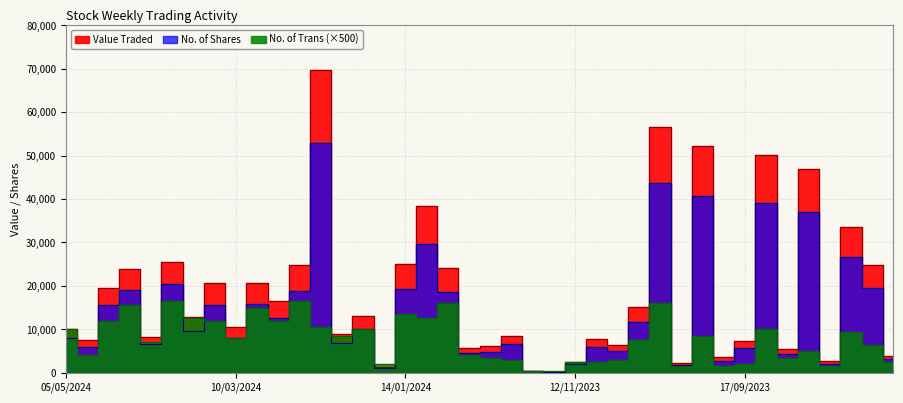

Is this an area chart (filled region under the line)?

No